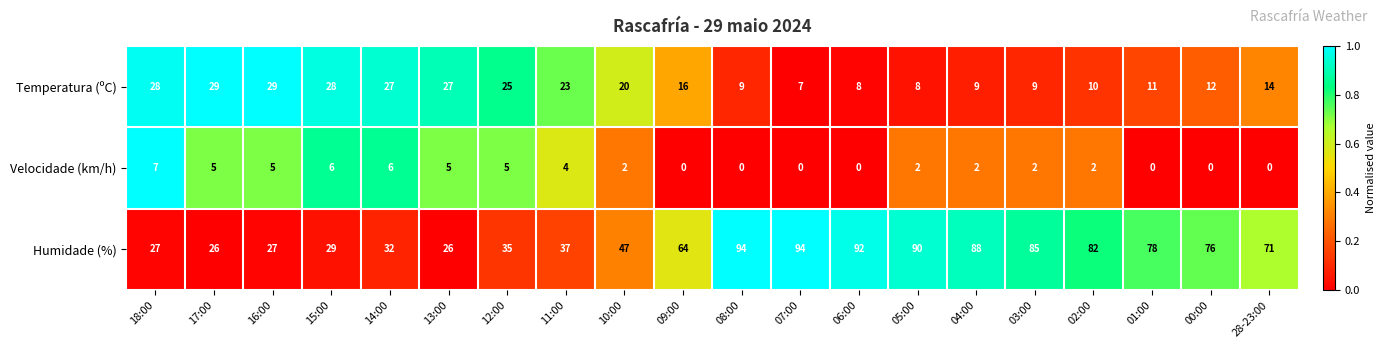

What is the total value across all series at 11:00?

64